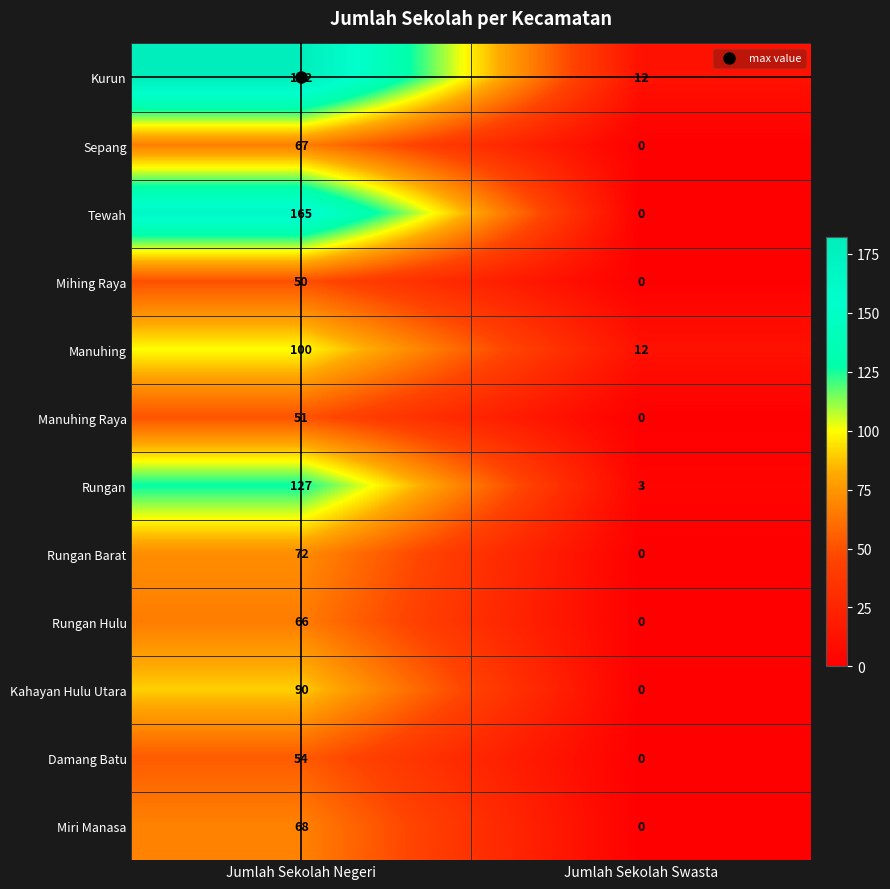

Which series has the largest range (max minus min)?

Kurun